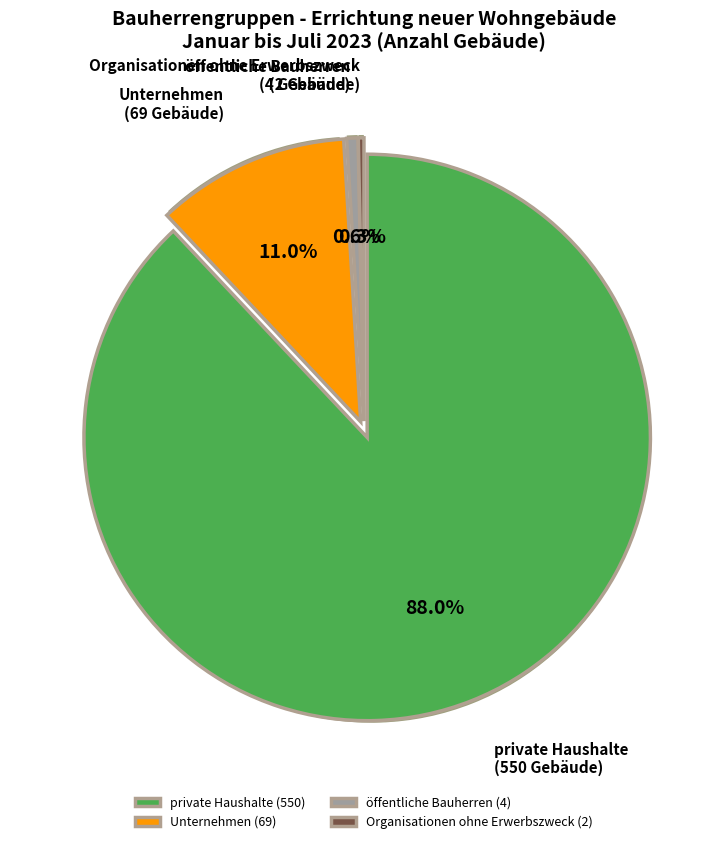

Rank the categories by value from lowest to highest.

Organisationen ohne Erwerbszweck, öffentliche Bauherren, Unternehmen, private Haushalte